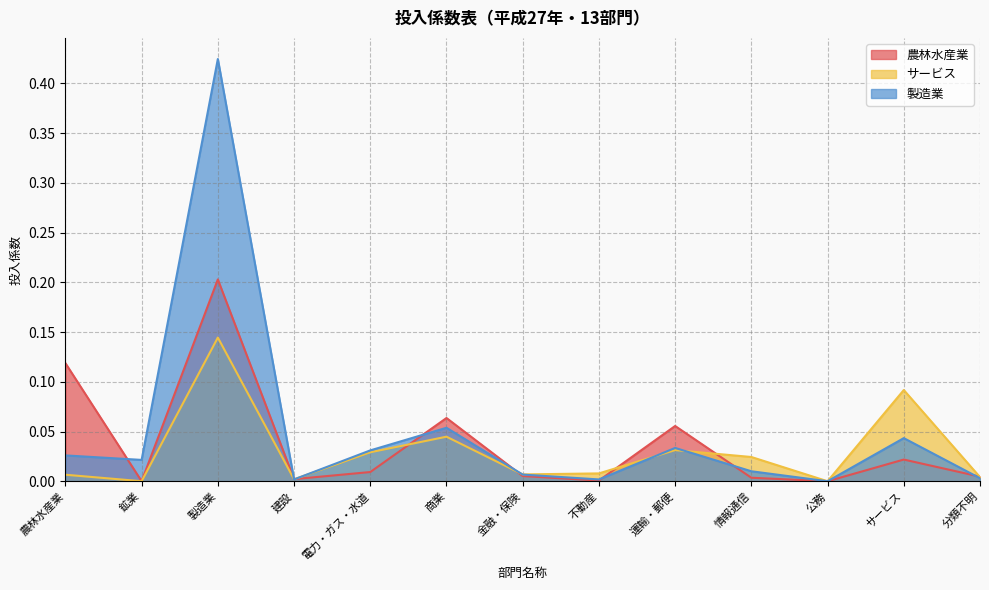

At which category does サービス reach its first local peak?

製造業